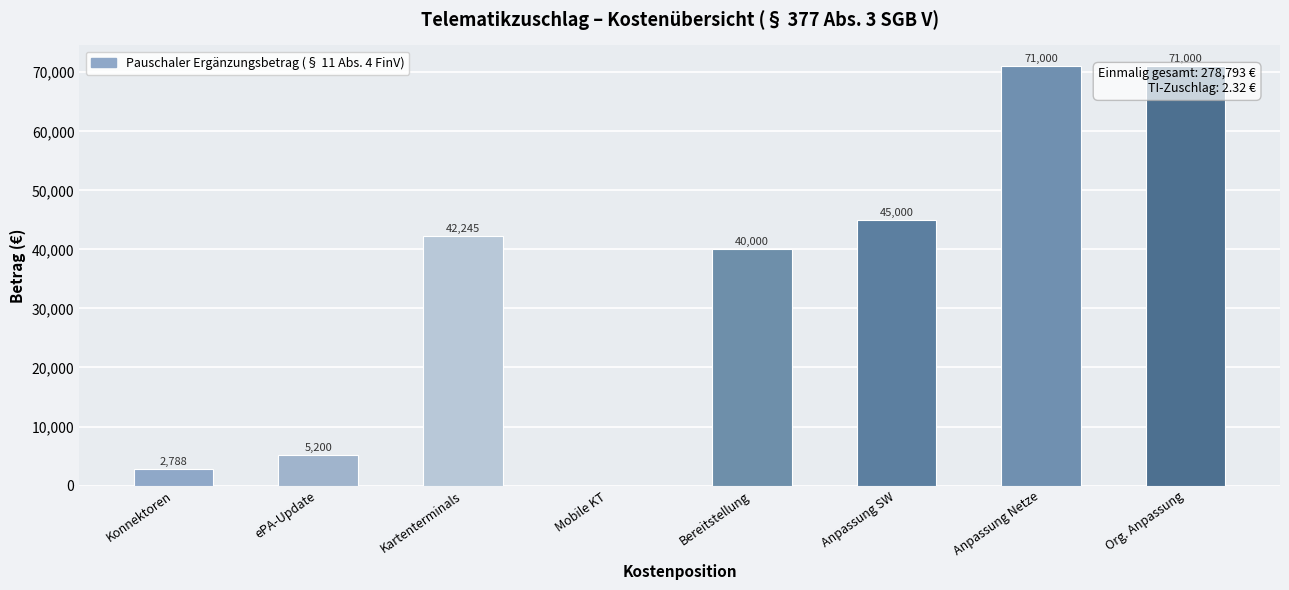

How many distinct data groups are displayed?

1